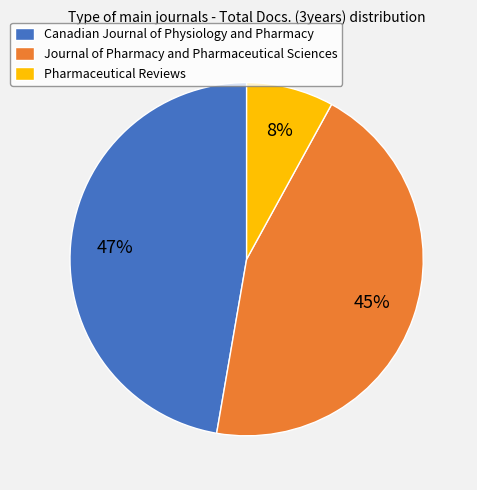

Count the number of slices in the pie.

3